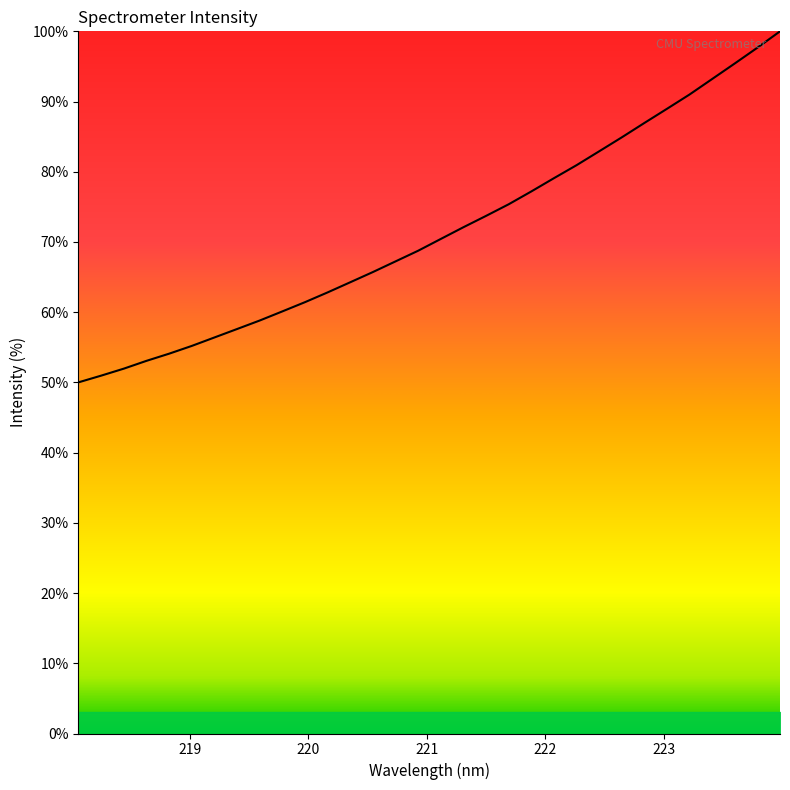

Reading right to left, extract all data points from this chart.

100.0	97.7	95.4	93.2	91.0	89.0	86.9	84.9	82.9	80.9	79.1	77.2	75.4	73.7	72.1	70.4	68.8	67.2	65.7	64.3	62.8	61.4	60.1	58.8	57.6	56.4	55.2	54.1	53.1	52.0	51.0	50.0